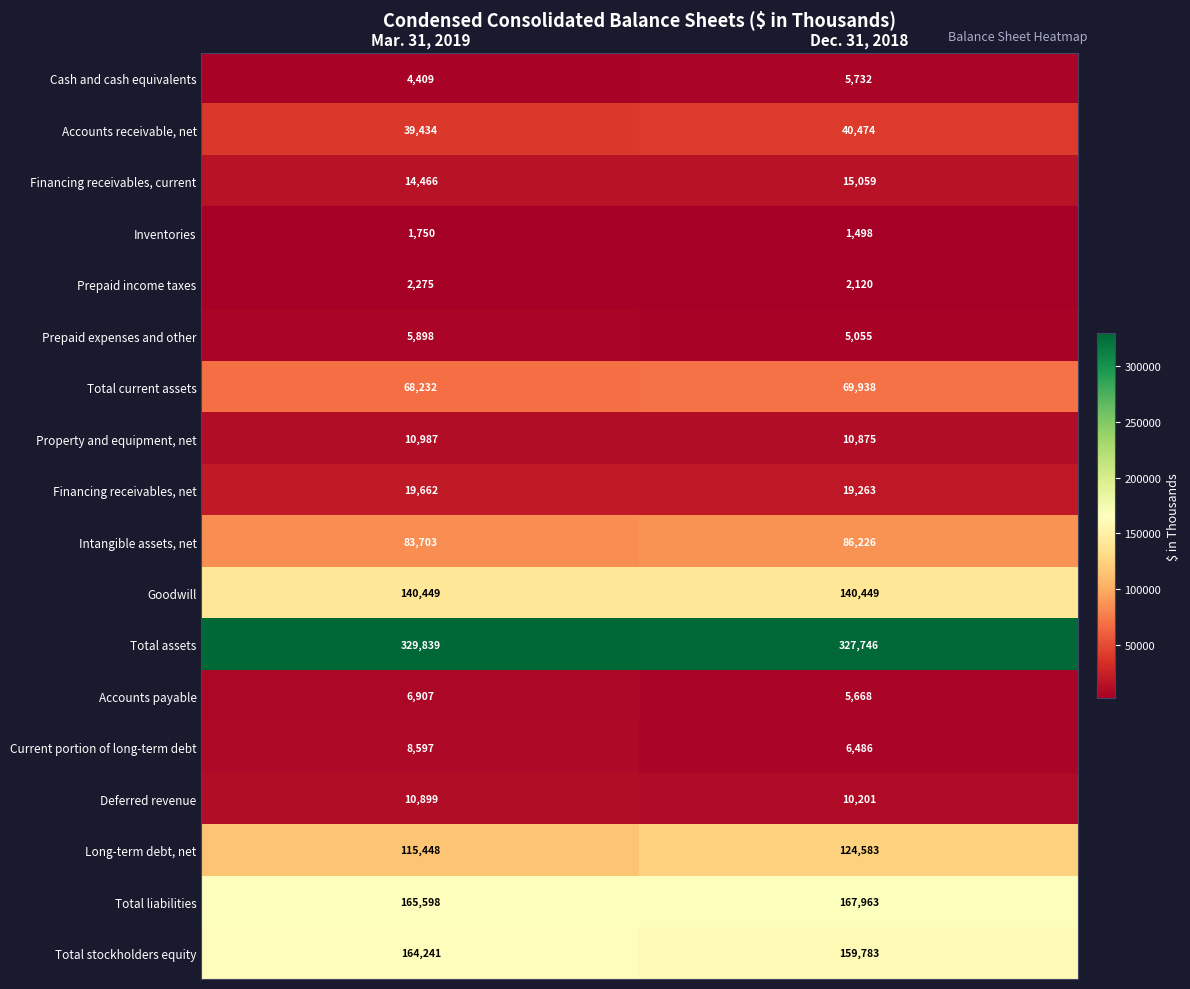

Which label corresponds to the largest value in the chart?

Mar. 31, 2019